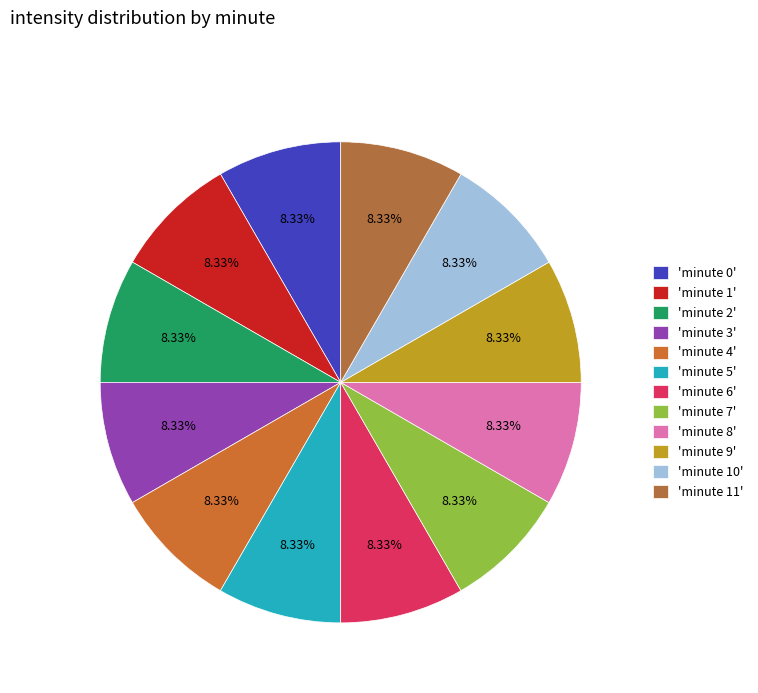

How many segments does this pie chart have?

12